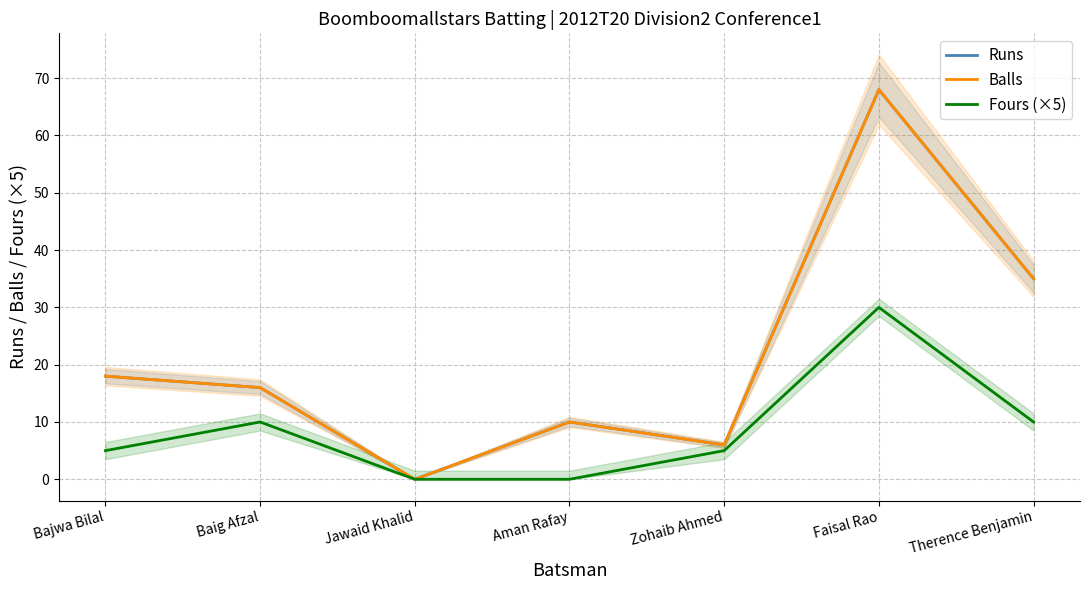

Reading left to right, transcribe all the data shown in this chart.

Runs: Bajwa Bilal=18	Baig Afzal=16	Jawaid Khalid=0	Aman Rafay=10	Zohaib Ahmed=6	Faisal Rao=68	Therence Benjamin=35
Balls: Bajwa Bilal=18	Baig Afzal=16	Jawaid Khalid=0	Aman Rafay=10	Zohaib Ahmed=6	Faisal Rao=68	Therence Benjamin=35
Fours (×5): Bajwa Bilal=5	Baig Afzal=10	Jawaid Khalid=0	Aman Rafay=0	Zohaib Ahmed=5	Faisal Rao=30	Therence Benjamin=10